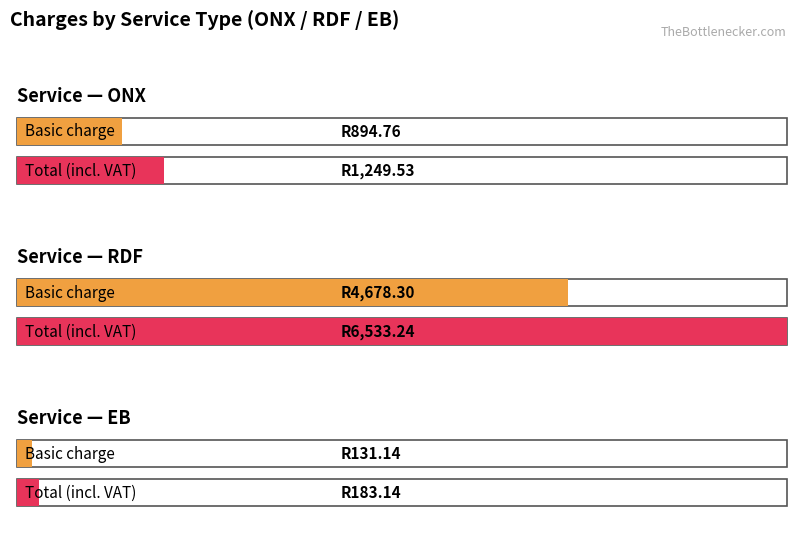

True or false: Total has a value of 6533.2 at 1.

True